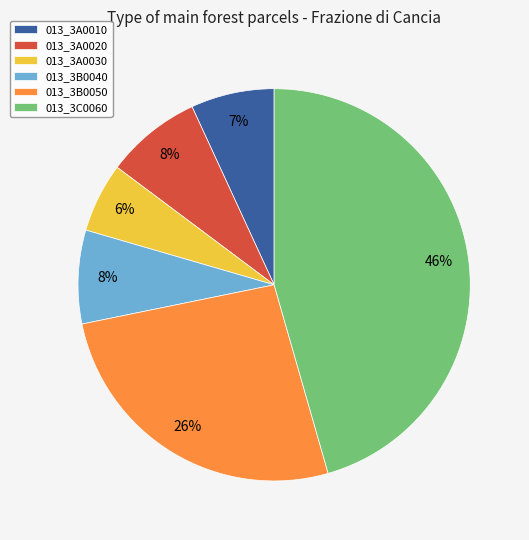

Does any single category account for the majority?

No